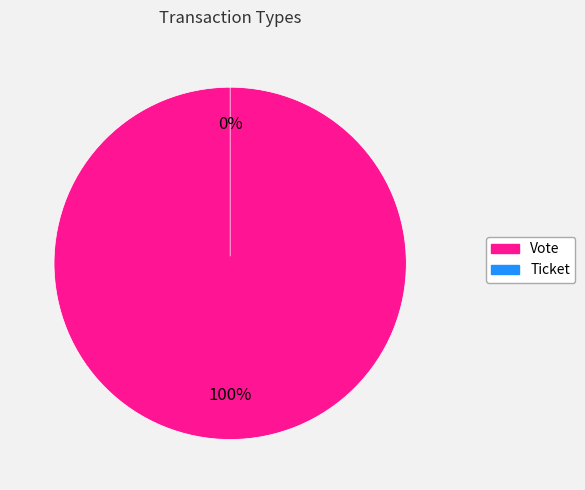

Count the number of slices in the pie.

2